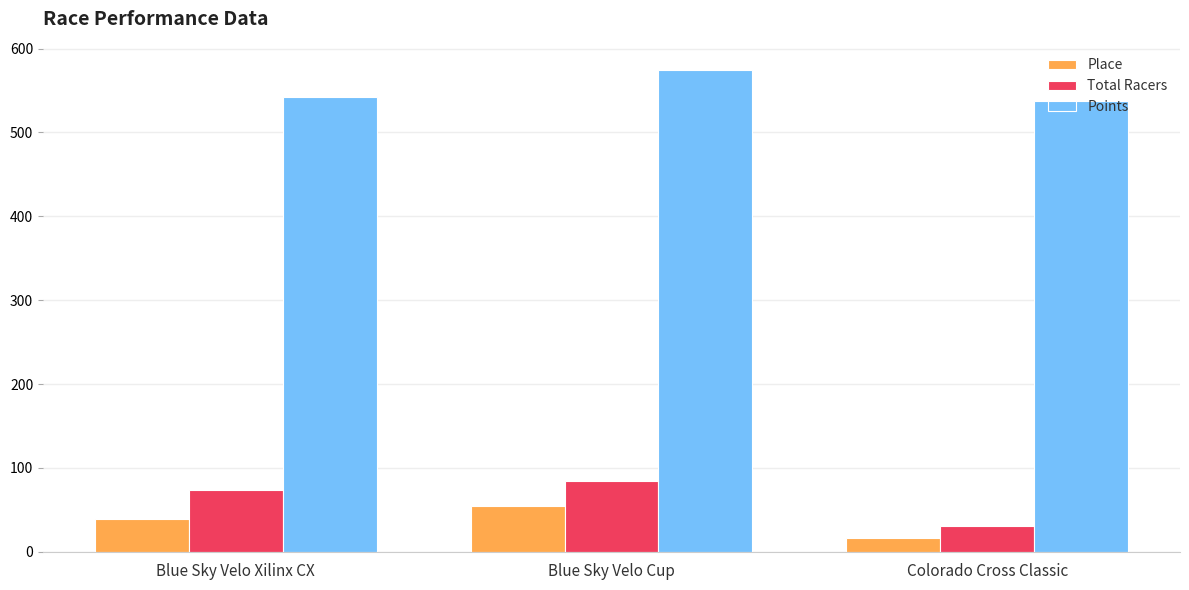

Is it true that Points equals 537.1 at Colorado Cross Classic?

True